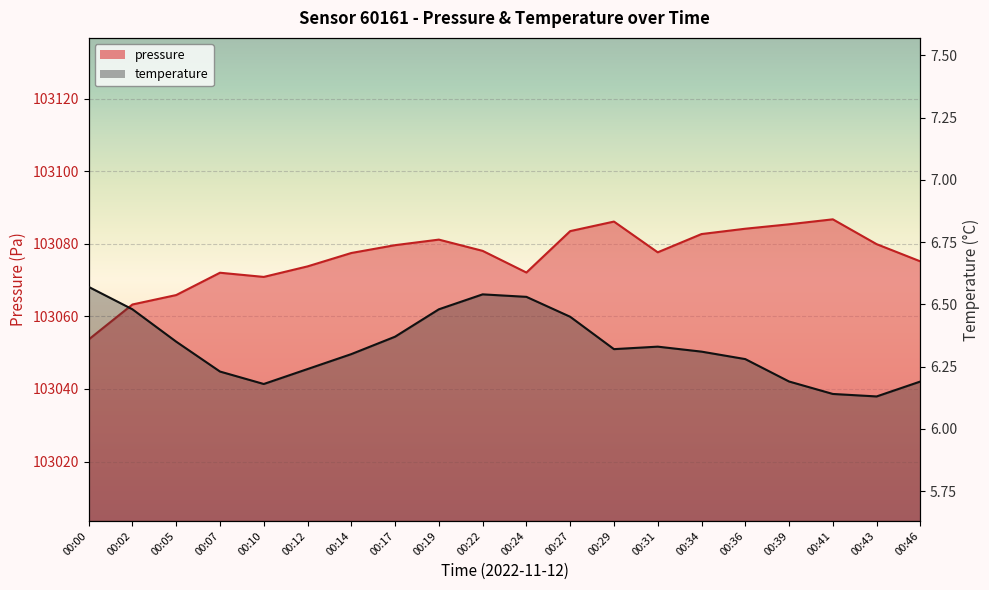

What is the average value of the temperature series?

6.3